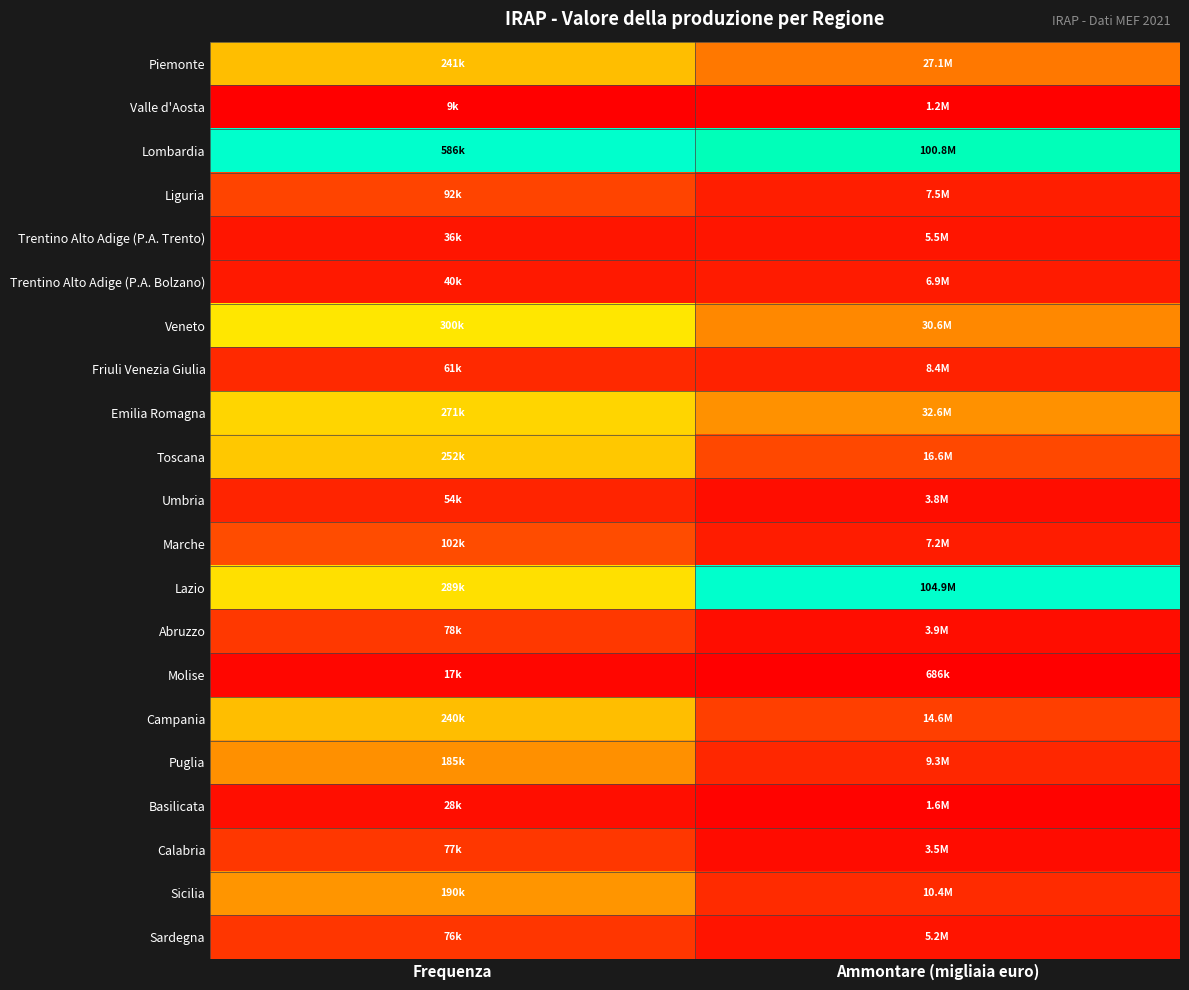

Reading left to right, what are all the values shown in this chart?

Piemonte: Frequenza=0.4	Ammontare (migliaia euro)=0.3
Valle d'Aosta: Frequenza=0.0	Ammontare (migliaia euro)=0.0
Lombardia: Frequenza=1.0	Ammontare (migliaia euro)=1.0
Liguria: Frequenza=0.1	Ammontare (migliaia euro)=0.1
Trentino Alto Adige (P.A. Trento): Frequenza=0.0	Ammontare (migliaia euro)=0.0
Trentino Alto Adige (P.A. Bolzano): Frequenza=0.1	Ammontare (migliaia euro)=0.1
Veneto: Frequenza=0.5	Ammontare (migliaia euro)=0.3
Friuli Venezia Giulia: Frequenza=0.1	Ammontare (migliaia euro)=0.1
Emilia Romagna: Frequenza=0.5	Ammontare (migliaia euro)=0.3
Toscana: Frequenza=0.4	Ammontare (migliaia euro)=0.2
Umbria: Frequenza=0.1	Ammontare (migliaia euro)=0.0
Marche: Frequenza=0.2	Ammontare (migliaia euro)=0.1
Lazio: Frequenza=0.5	Ammontare (migliaia euro)=1.0
Abruzzo: Frequenza=0.1	Ammontare (migliaia euro)=0.0
Molise: Frequenza=0.0	Ammontare (migliaia euro)=0.0
Campania: Frequenza=0.4	Ammontare (migliaia euro)=0.1
Puglia: Frequenza=0.3	Ammontare (migliaia euro)=0.1
Basilicata: Frequenza=0.0	Ammontare (migliaia euro)=0.0
Calabria: Frequenza=0.1	Ammontare (migliaia euro)=0.0
Sicilia: Frequenza=0.3	Ammontare (migliaia euro)=0.1
Sardegna: Frequenza=0.1	Ammontare (migliaia euro)=0.0